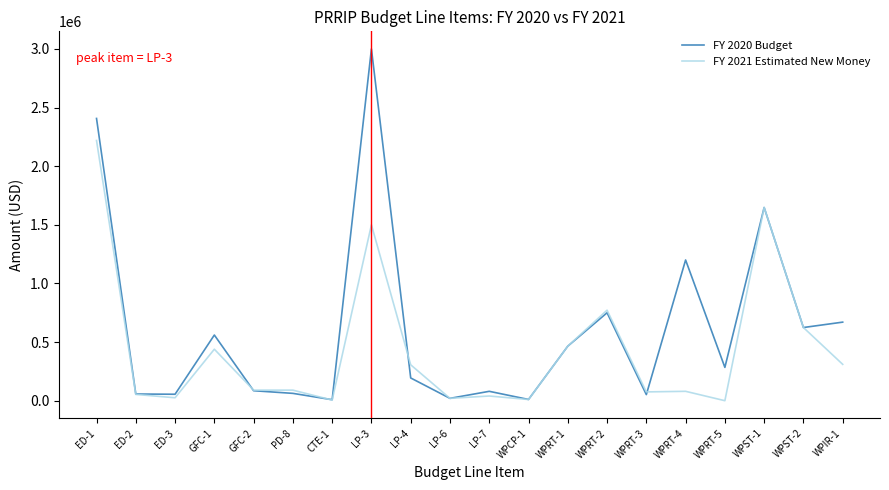

True or false: FY 2020 Budget and FY 2021 Estimated New Money intersect in this chart.

True